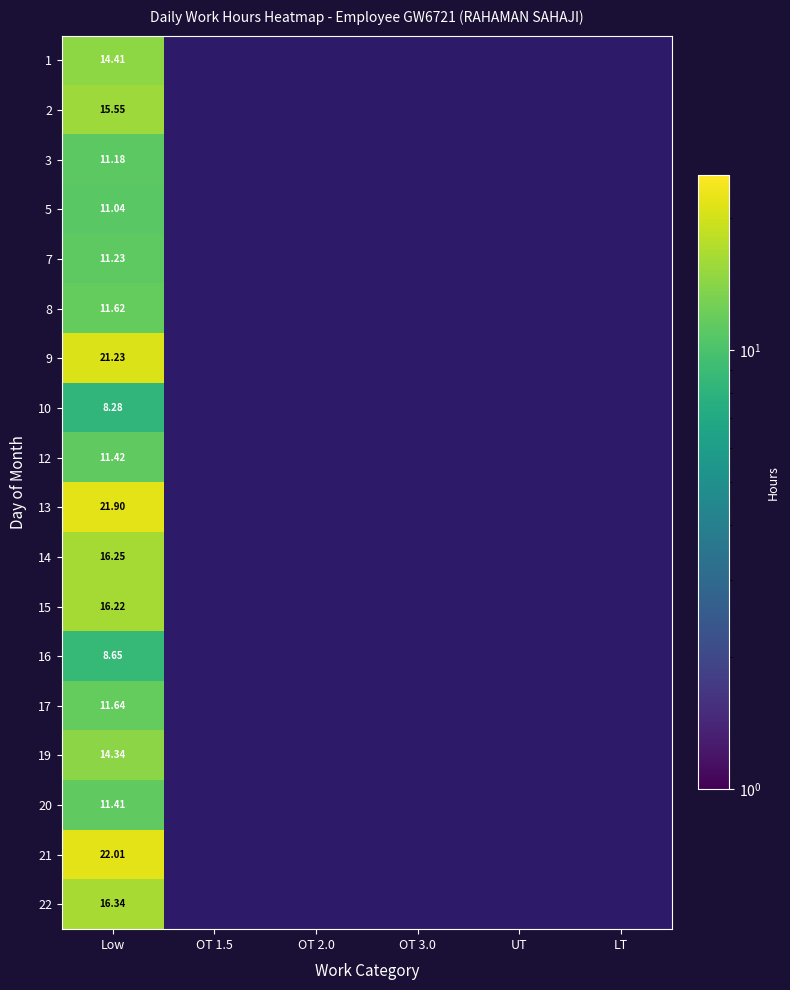

At which label is 10 closest to 8?

Low